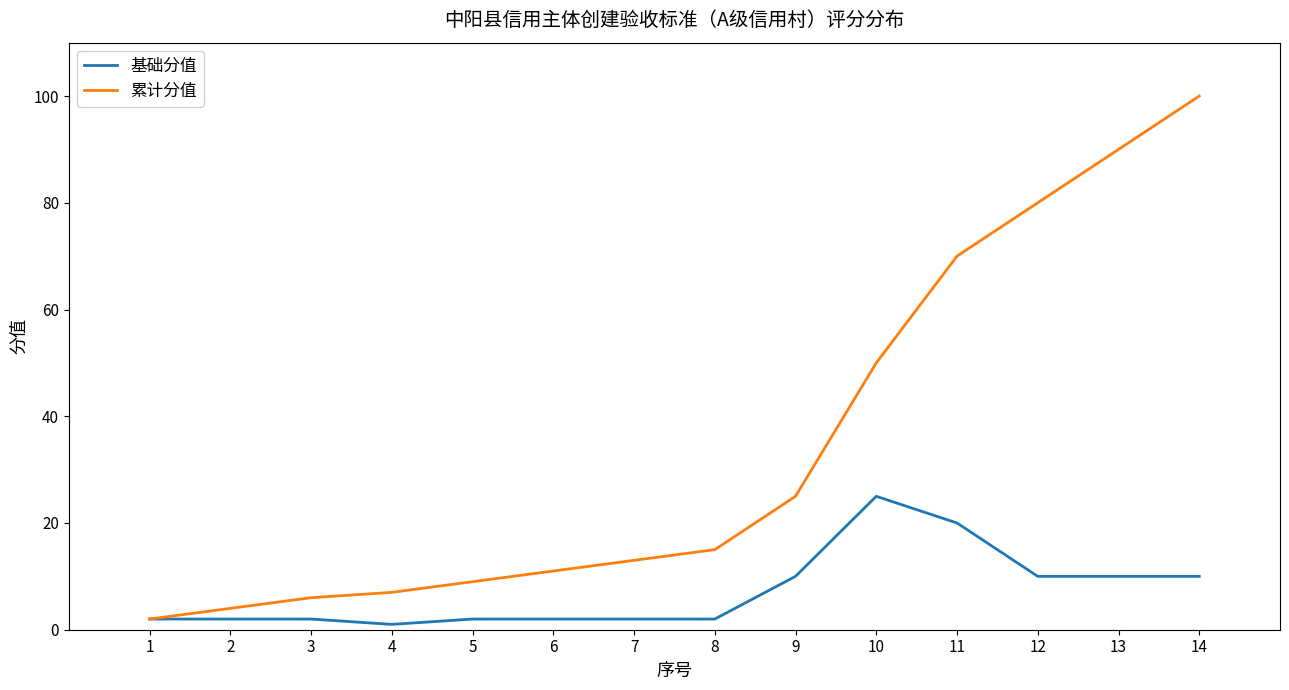

Which series has the largest range (max minus min)?

累计分值